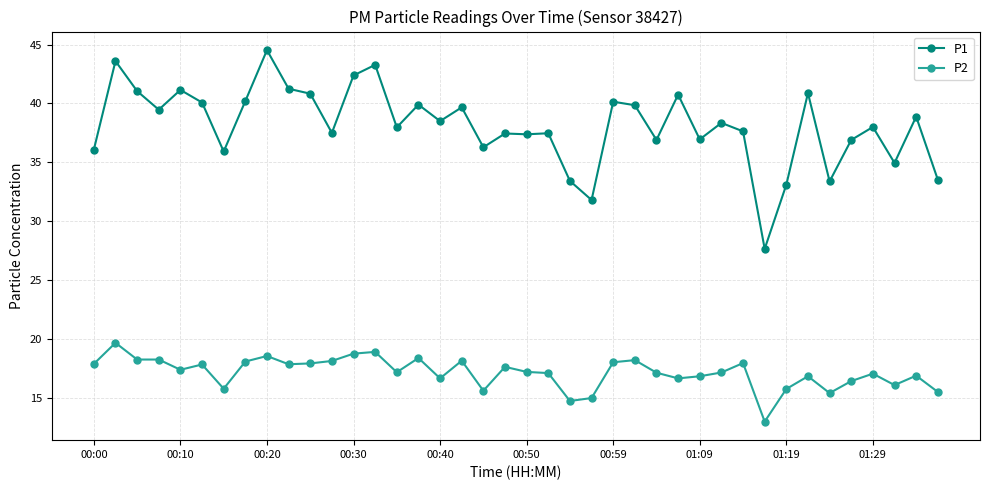

What is the maximum value shown in the chart?

44.5